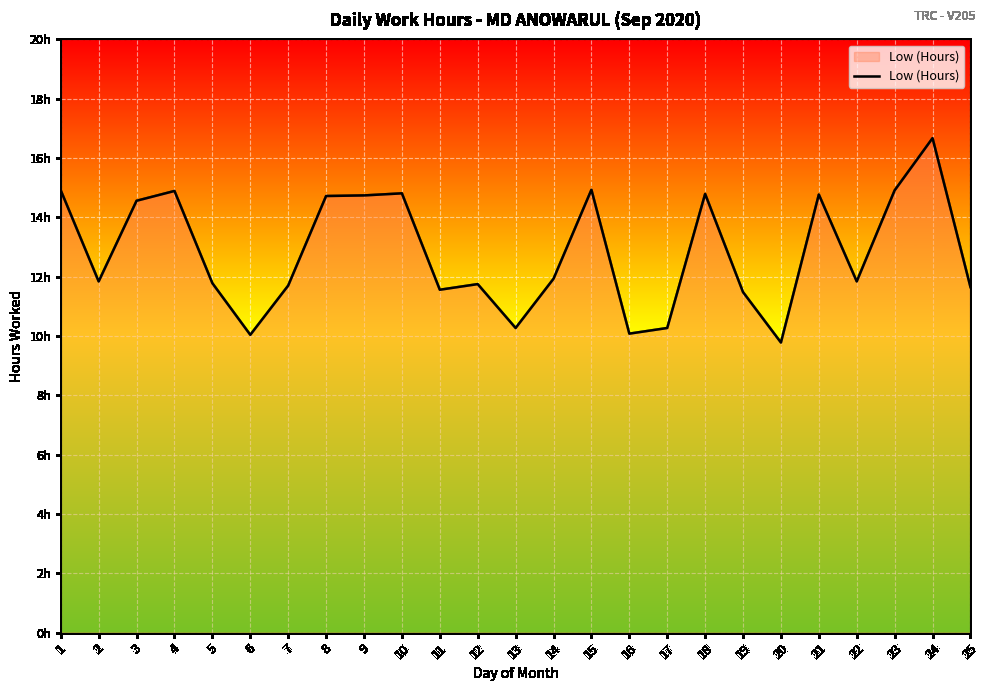

The chart shows a value of 11.9 at 14. True or false?

True